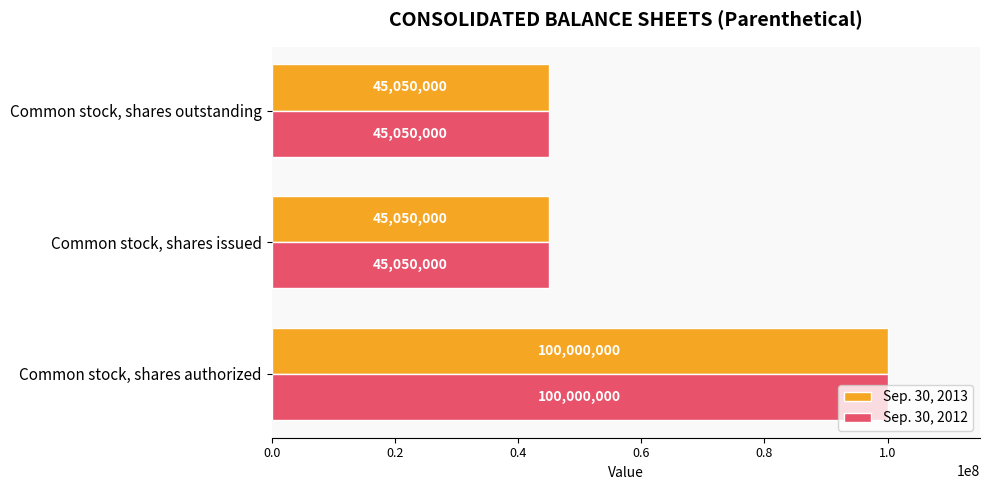

At which category is the sum across all series the highest?

Common stock, shares authorized